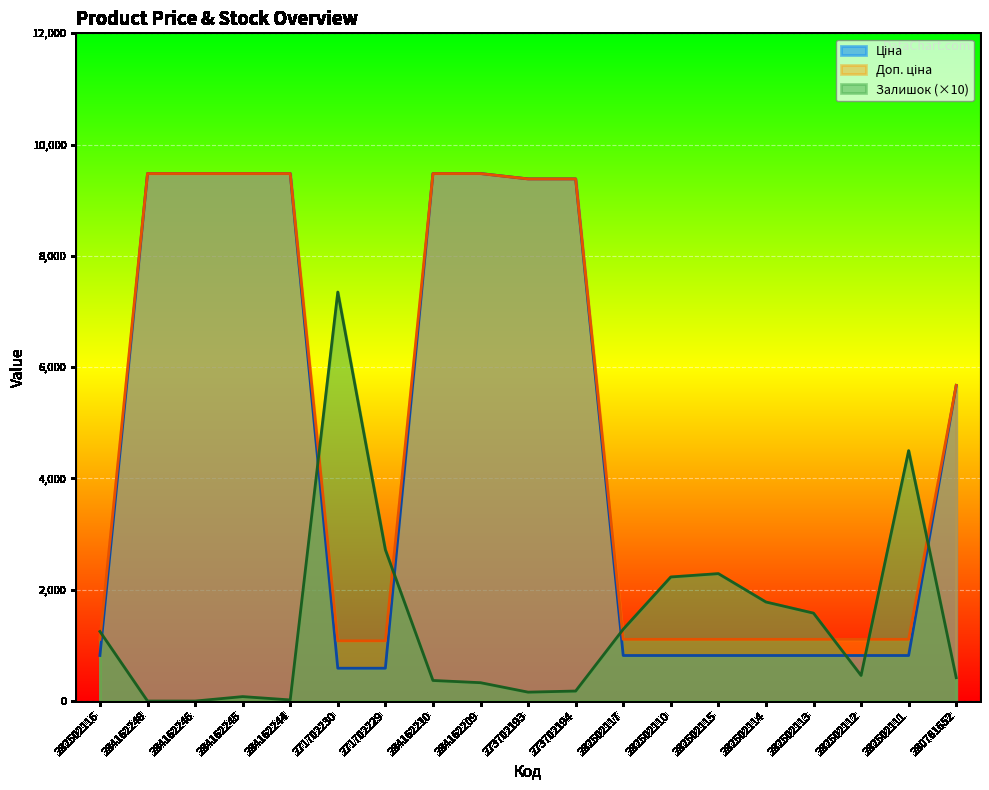

Which category has the highest value in the Залишок series?

271702230